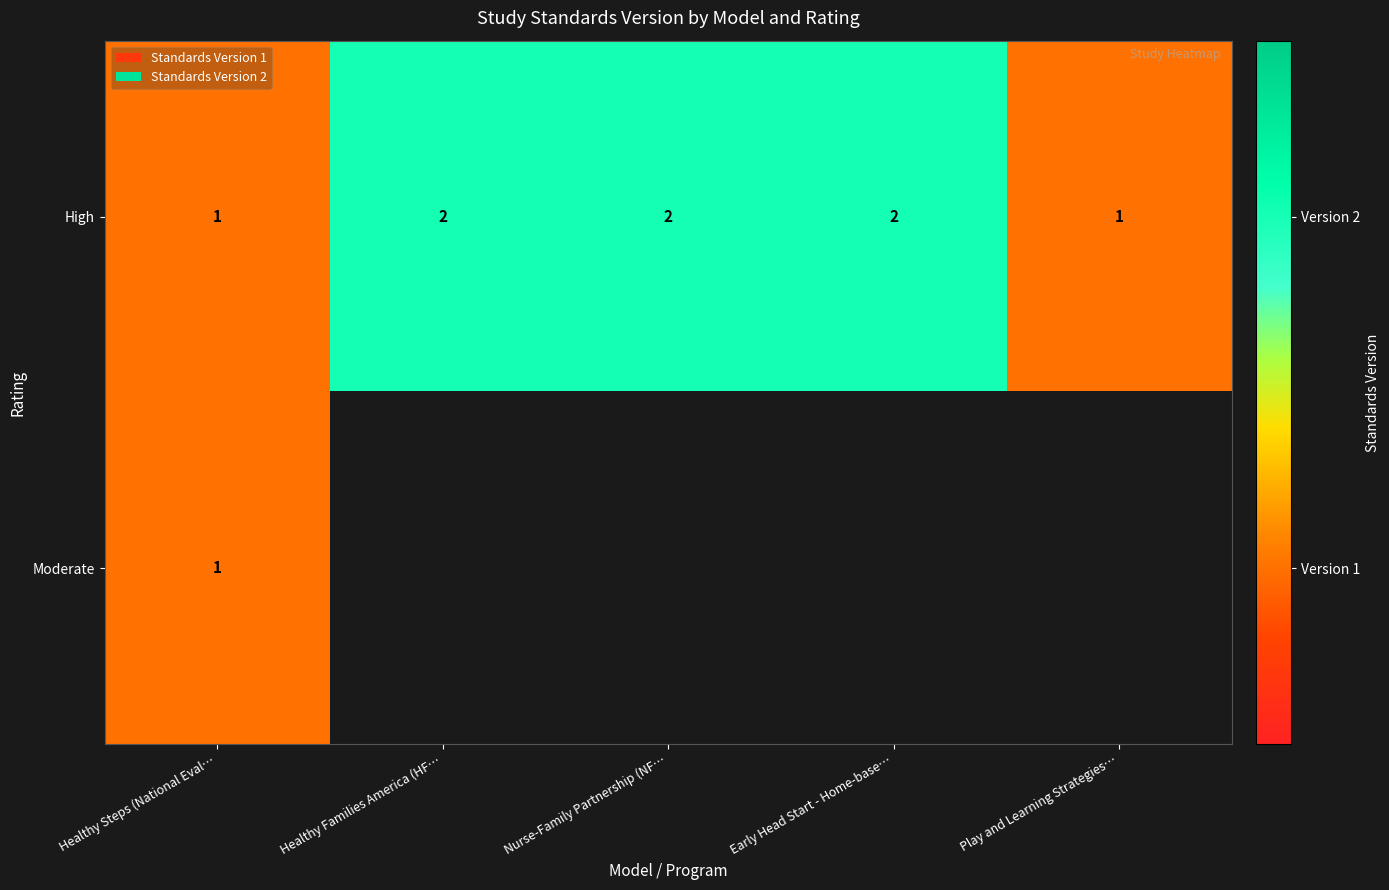

The High series shows 1 at Healthy Steps (National Eval…. True or false?

True